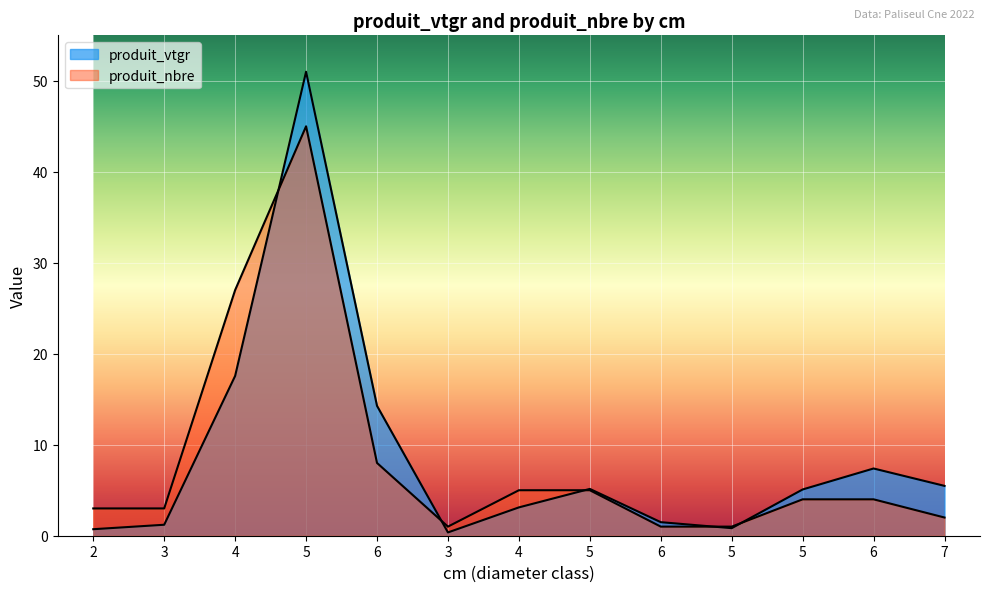

What is the label of the 5th point from the left?

6